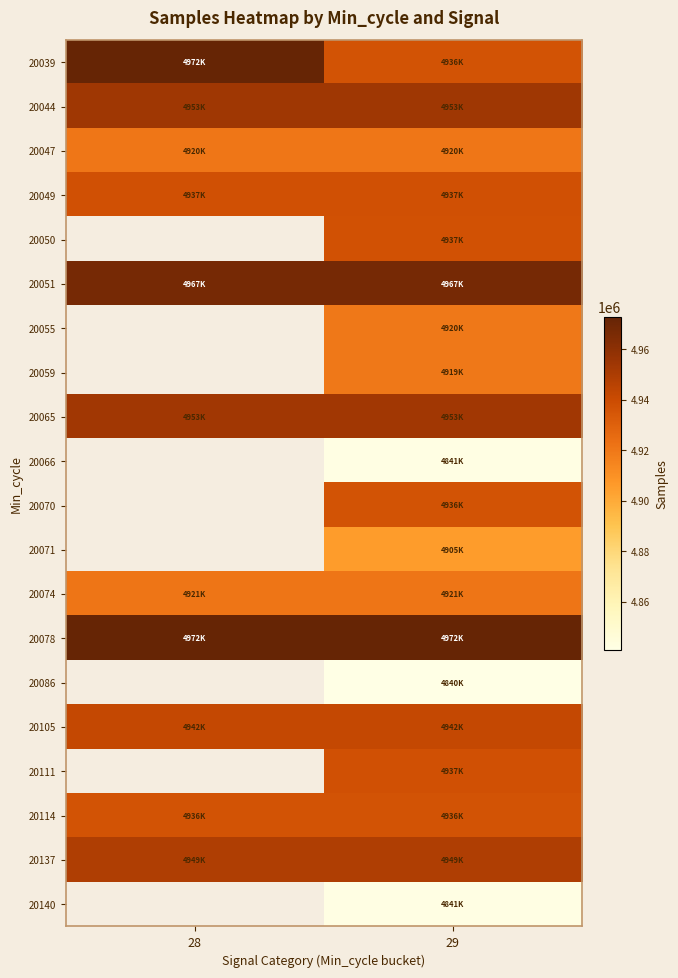

List the labels in order of 20114 value, largest first.

28, 29